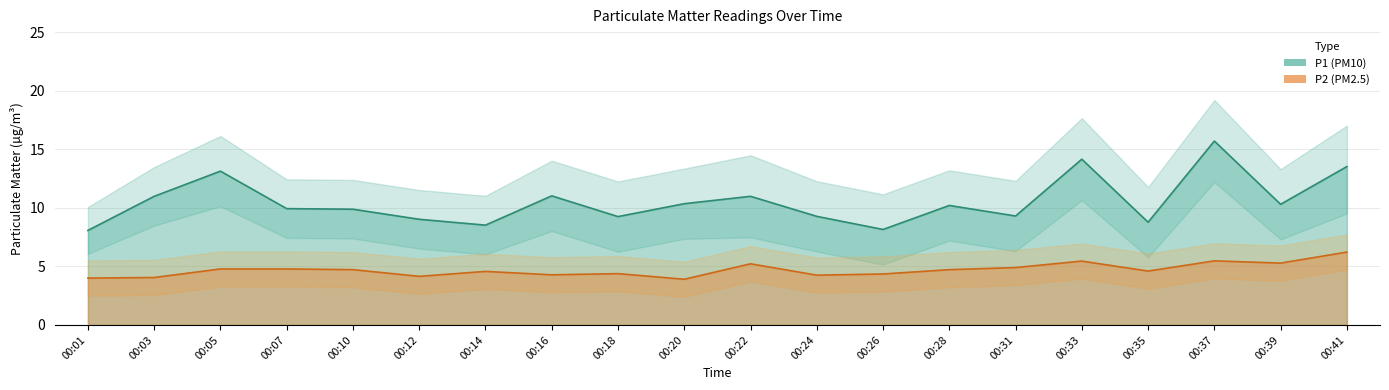

What is the value of the P2 point at the 20th from the left?

6.2